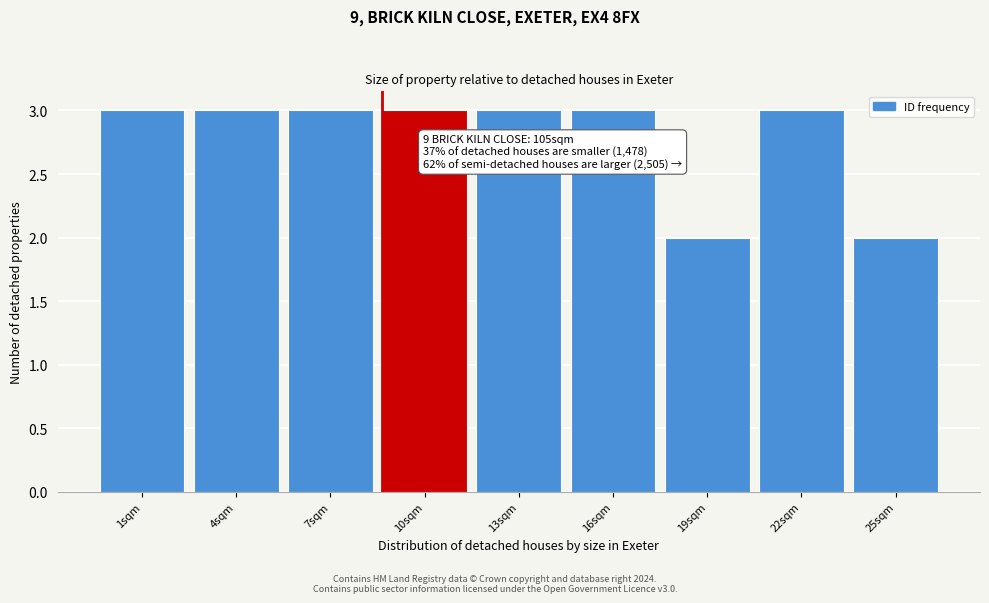

Reading left to right, list all the values displayed in this chart.

1sqm=3	4sqm=3	7sqm=3	10sqm=3	13sqm=3	16sqm=3	19sqm=2	22sqm=3	25sqm=2